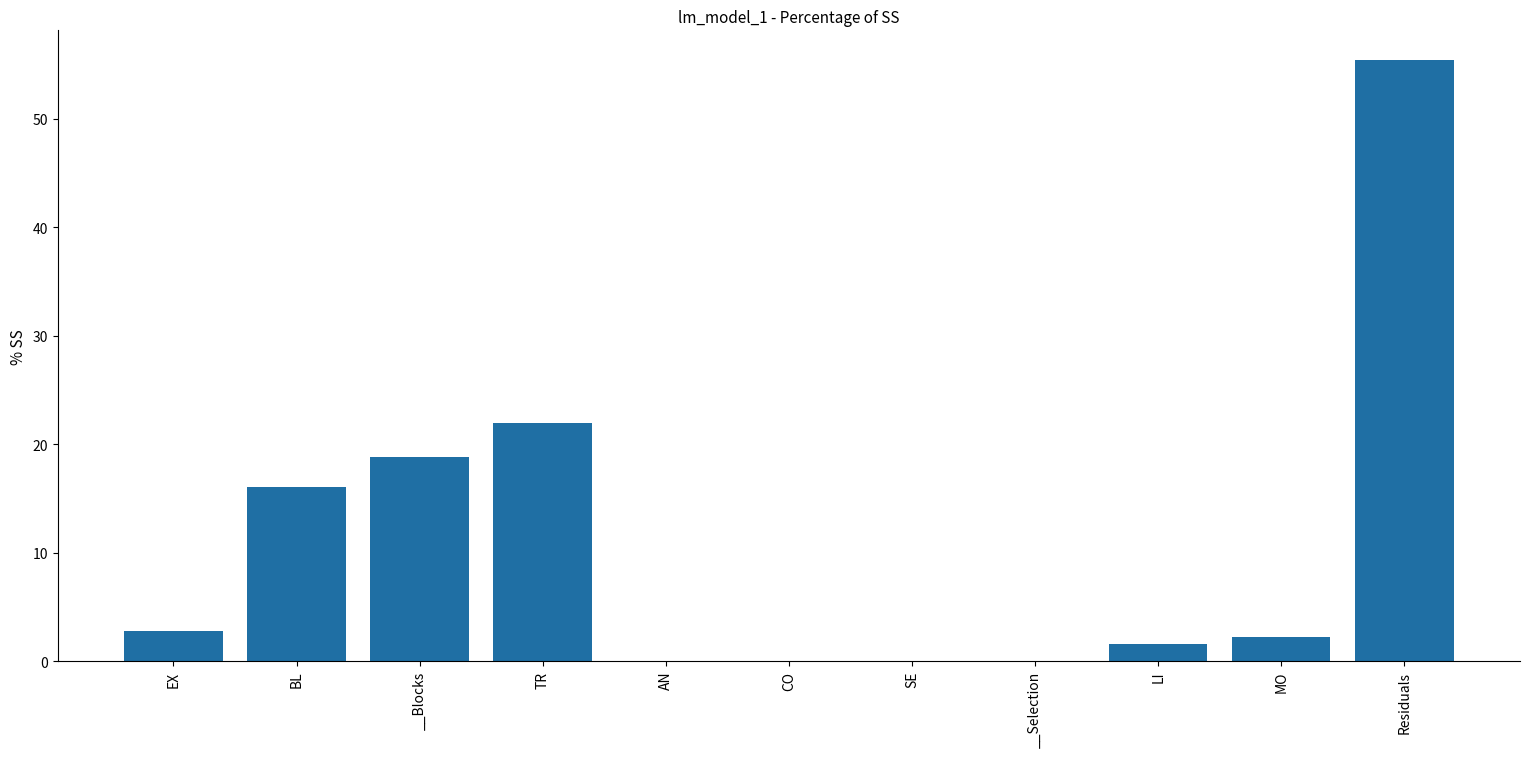

What is the change in value from __Blocks to MO?

-16.7